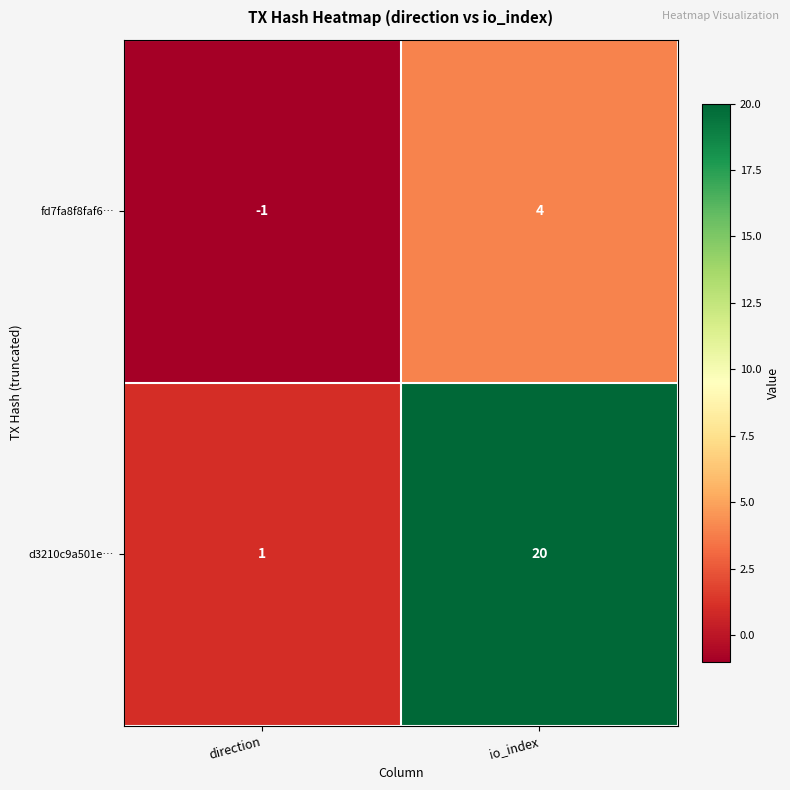

List the series in order of their peak value, lowest first.

fd7fa8f8faf6…, d3210c9a501e…